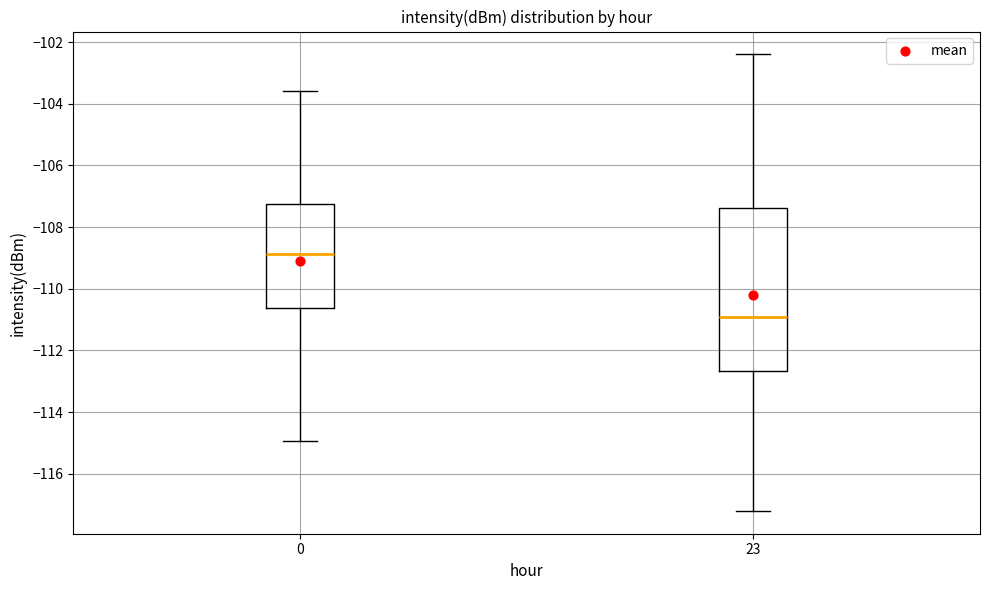

Comparing the boxes themselves (not the whiskers), which one is the tallest?

23